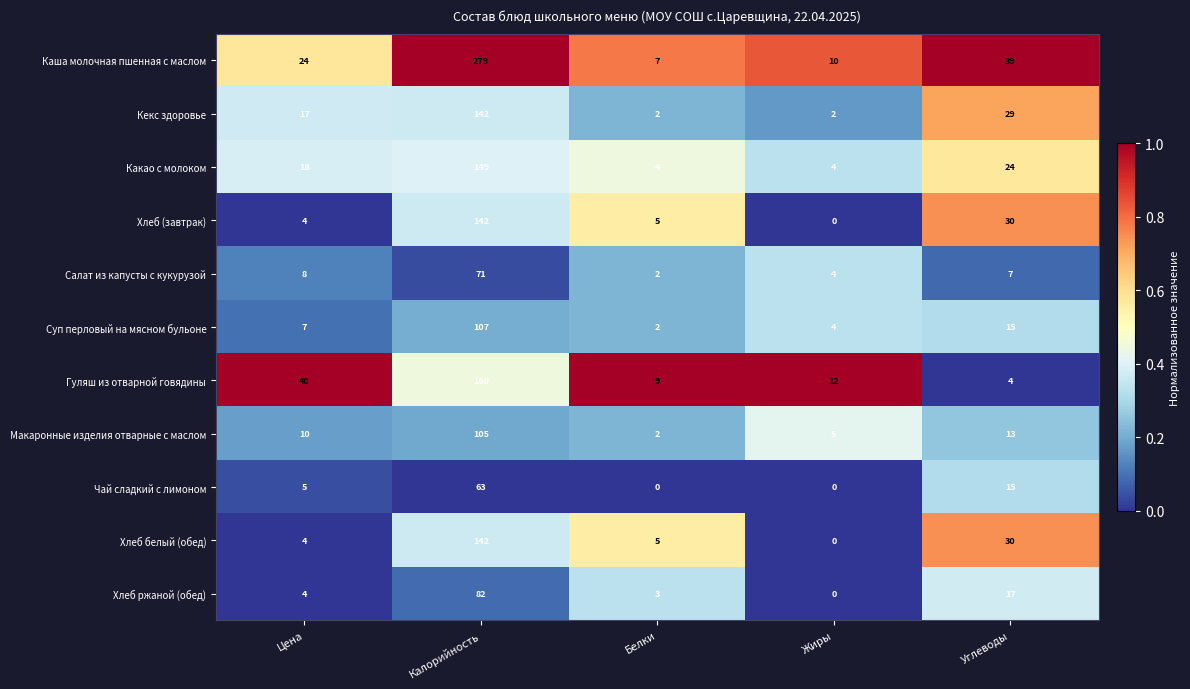

The Каша молочная пшенная с маслом series shows 13 at Углеводы. True or false?

False